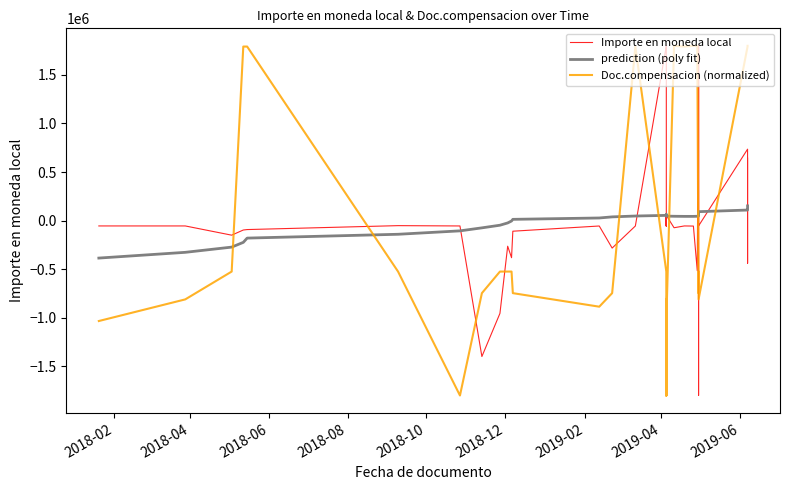

What is the label of the 34th point from the right?

2019-02